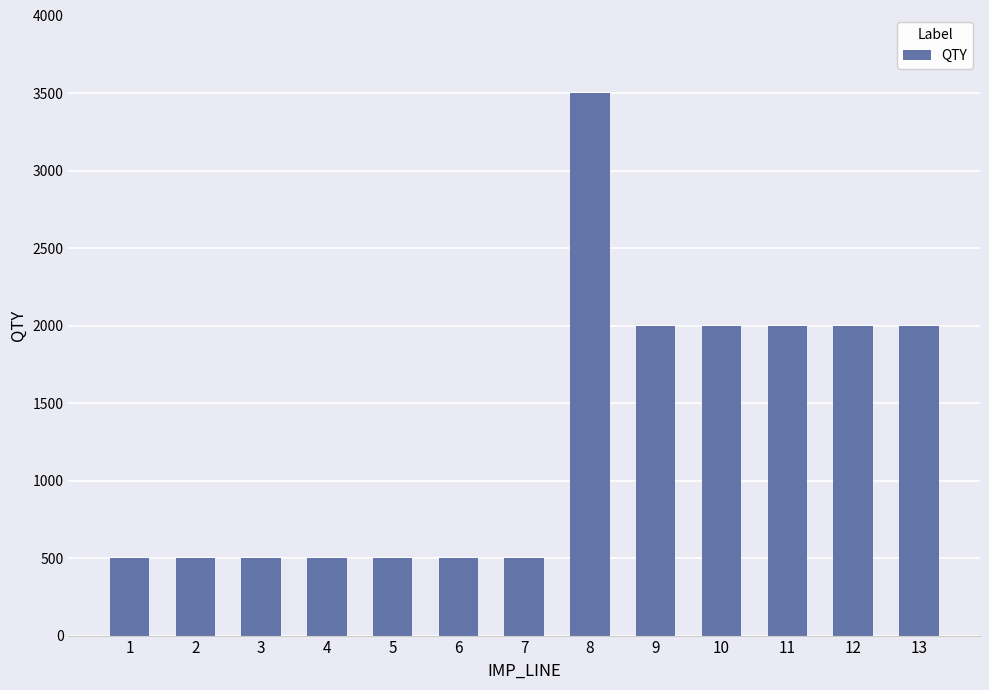

What is the approximate value at 10?

2000